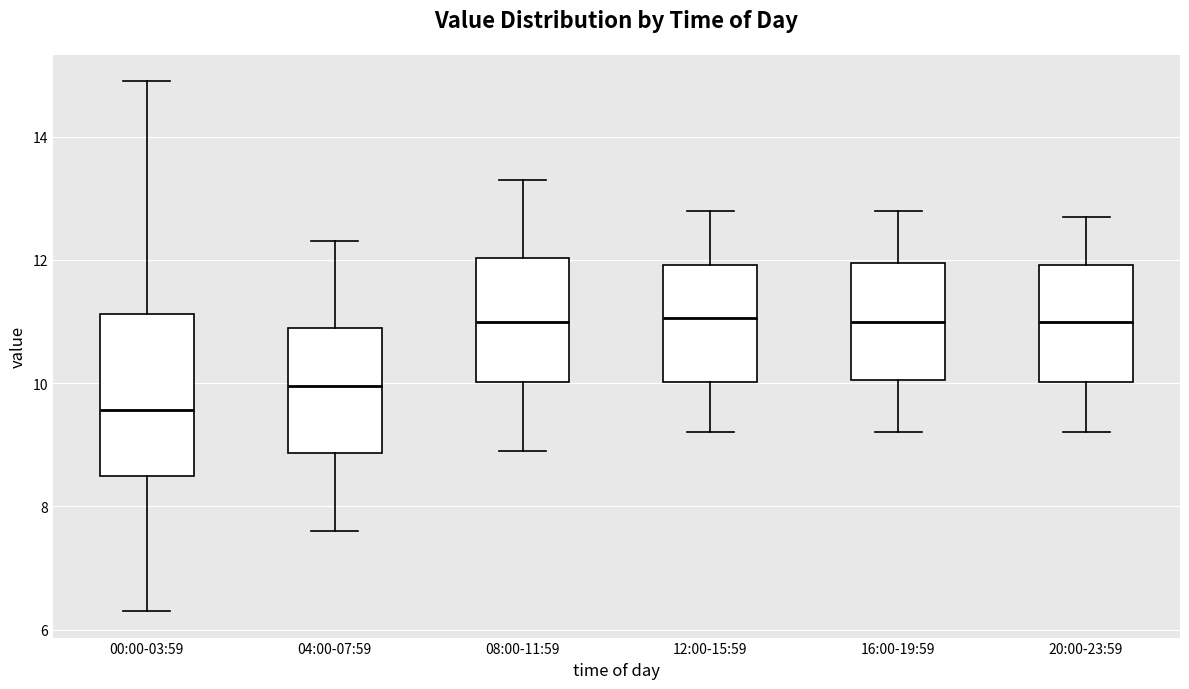

Where does the upper whisker of the box for 20:00-23:59 end on the y-axis? The values are not printed on the chart, so give them approximately, as read against the axis.

12.8